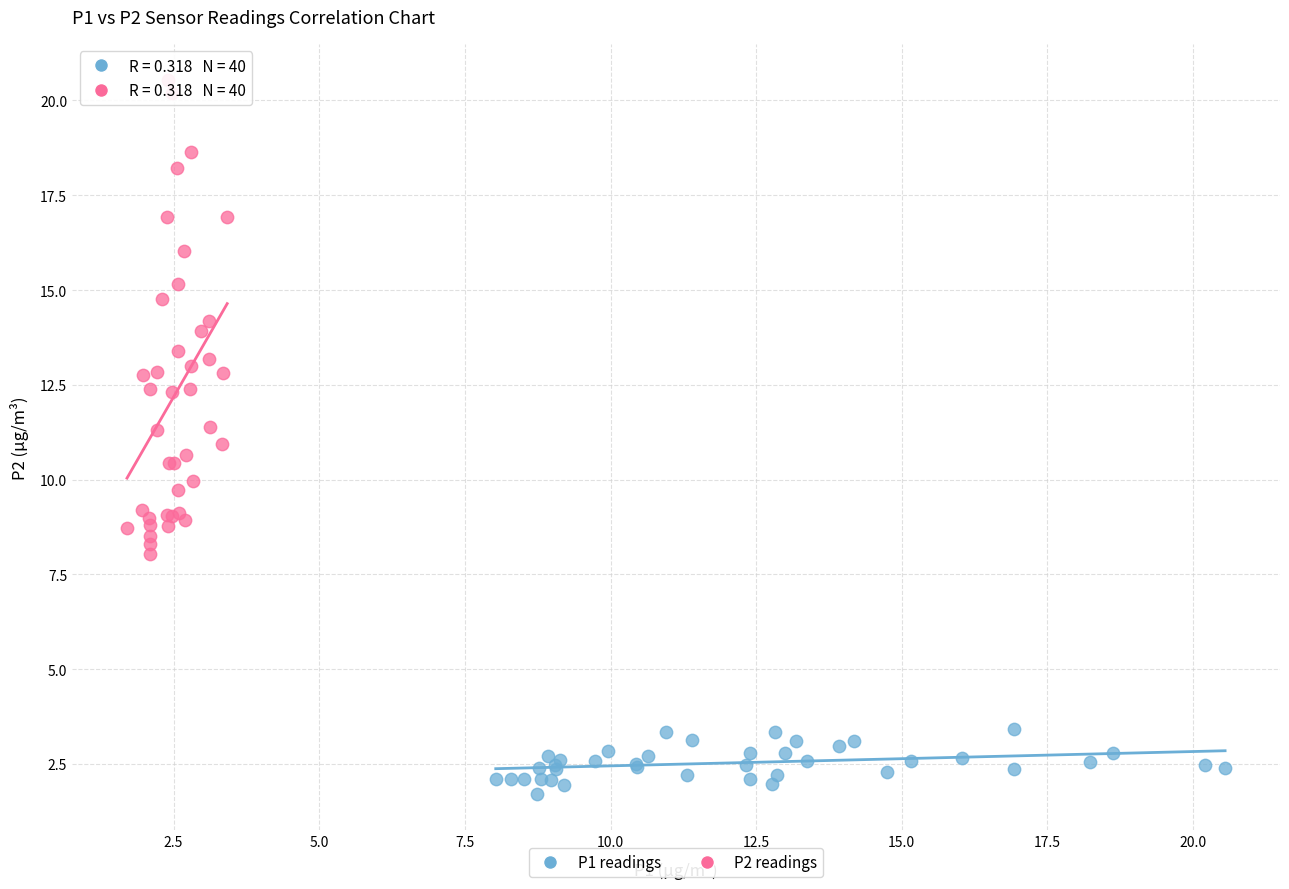

Which series contains the highest Y value?

P2 readings